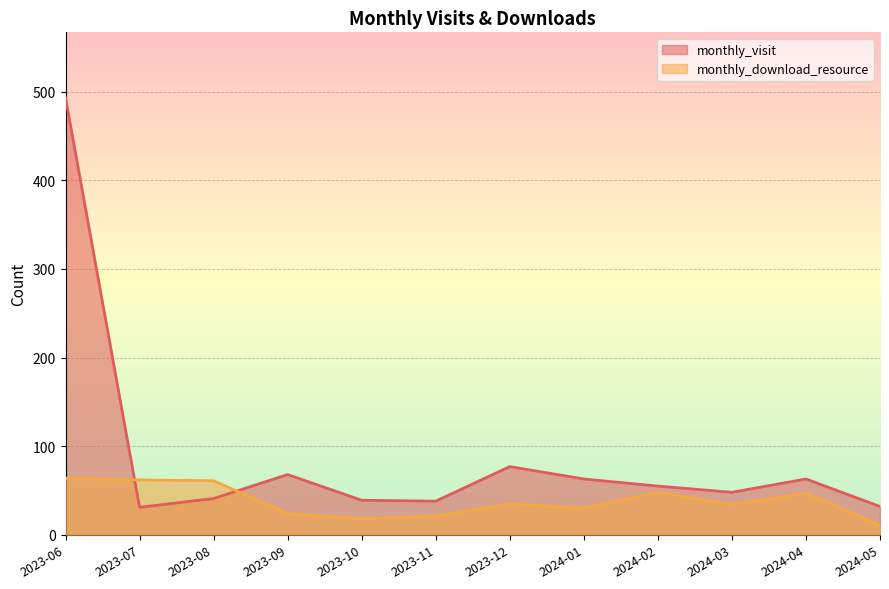

Rank the series by their maximum value, from lowest to highest.

monthly_download_resource, monthly_visit